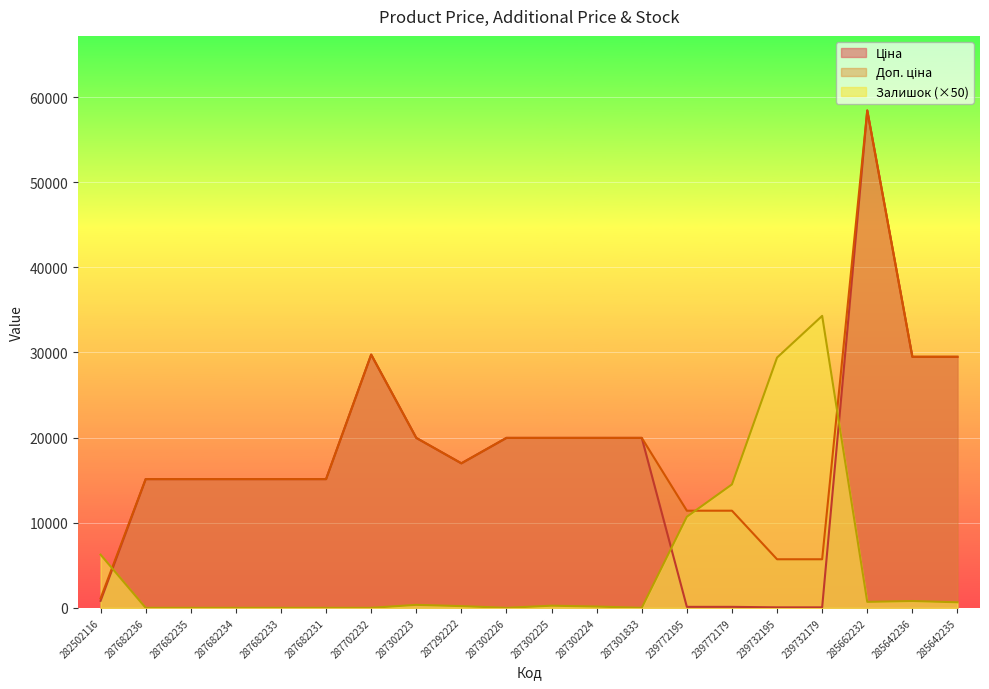

The value of Ціна at 287302223 is 19964.2. True or false?

True